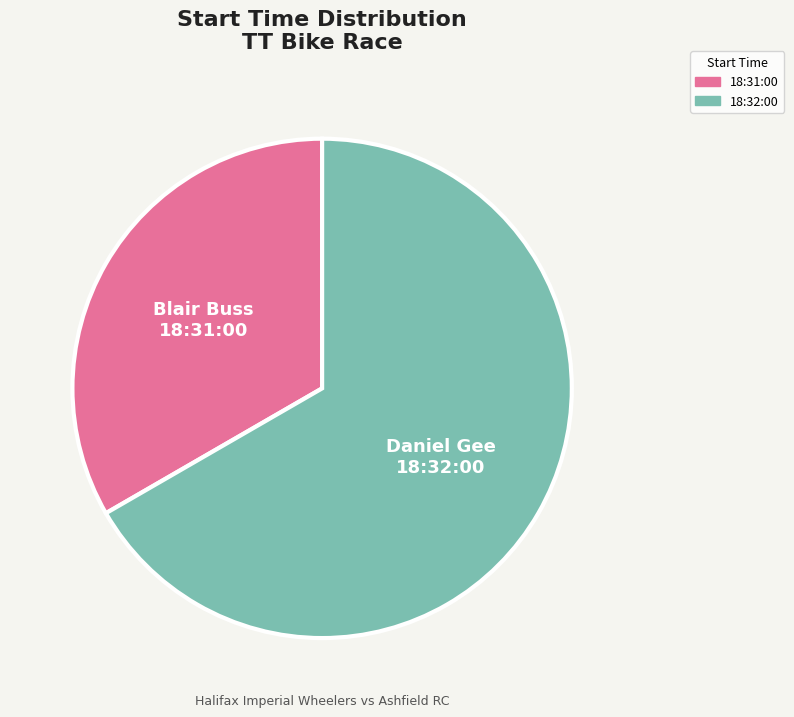

How many segments does this pie chart have?

2